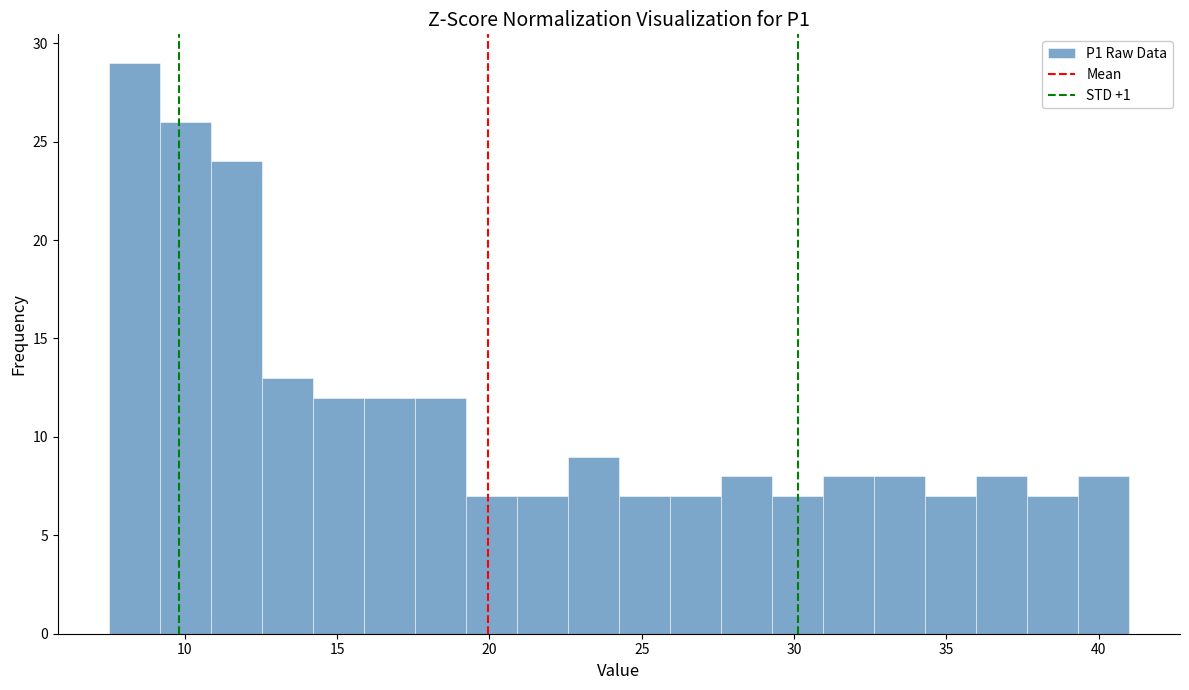

Around what value on the x-axis is the tallest bar? Give the approximate position of its centre, as read against the axis.

8.5